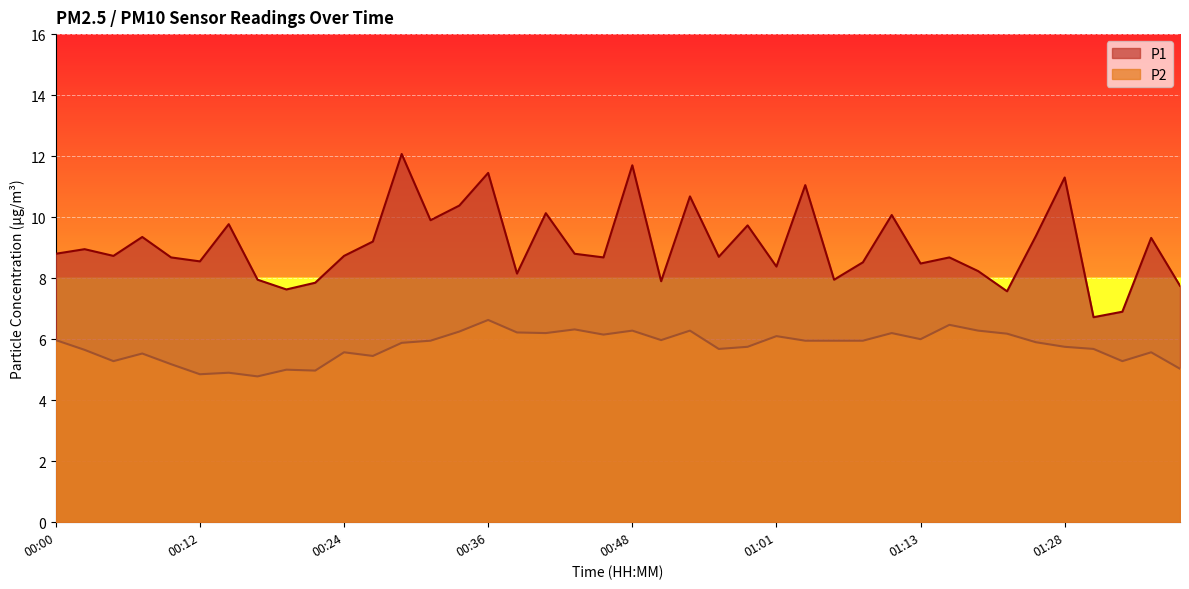

Rank the series at 00:36 from lowest to highest value.

P2, P1